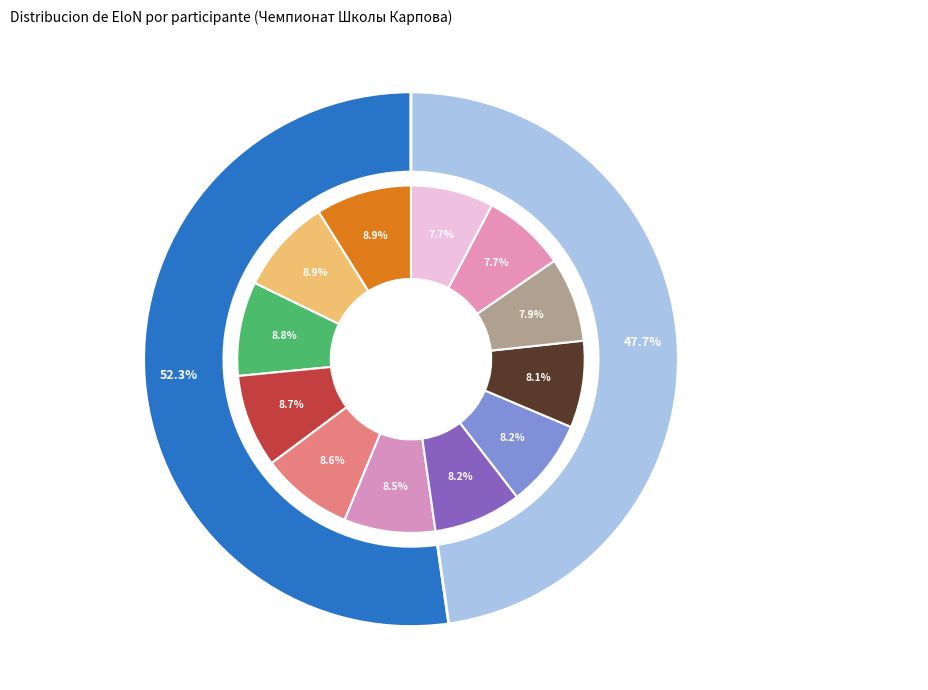

To the nearest percent, what percentage of the pie is Докучаев Александр?

8%